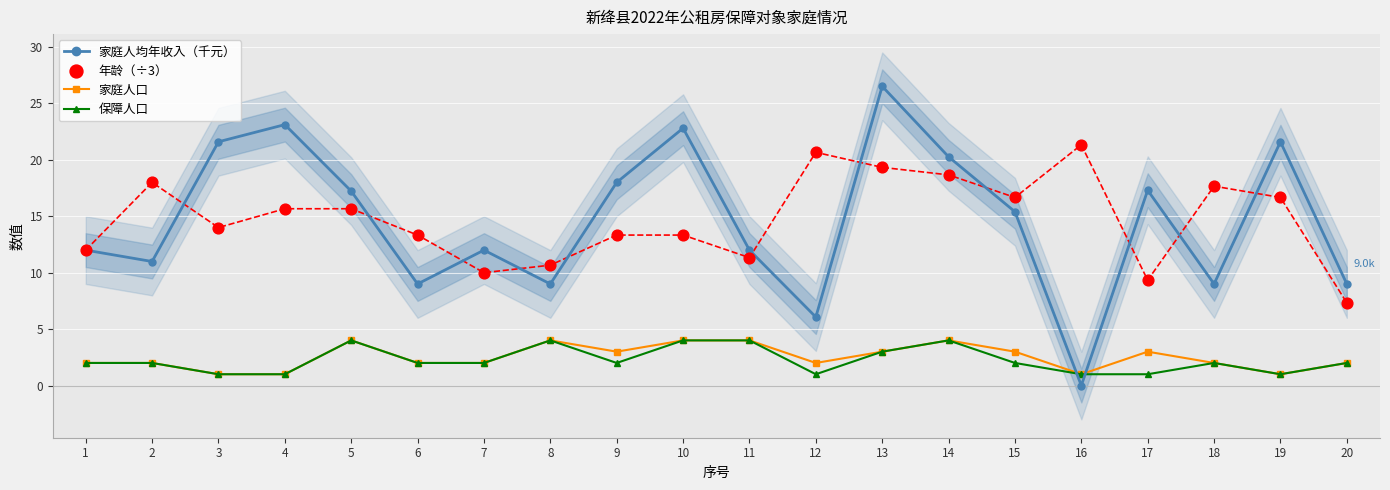

Is the value of 年龄（÷3） at 18 greater than the value of 家庭人均年收入（千元） at 18?

Yes